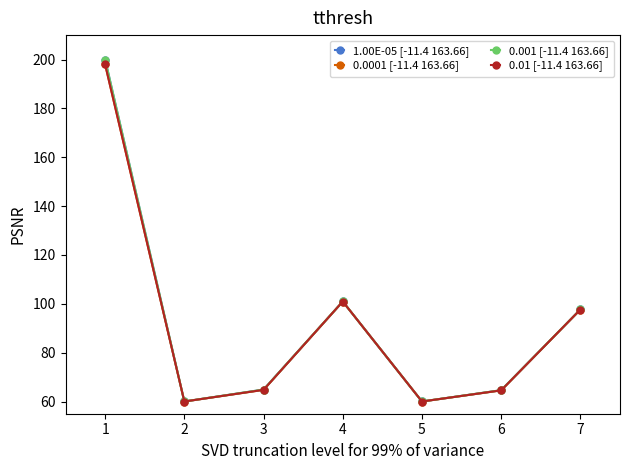

Between 5 and 7, which series saw the biggest shift?

1.00E-05 [-11.4 163.66]